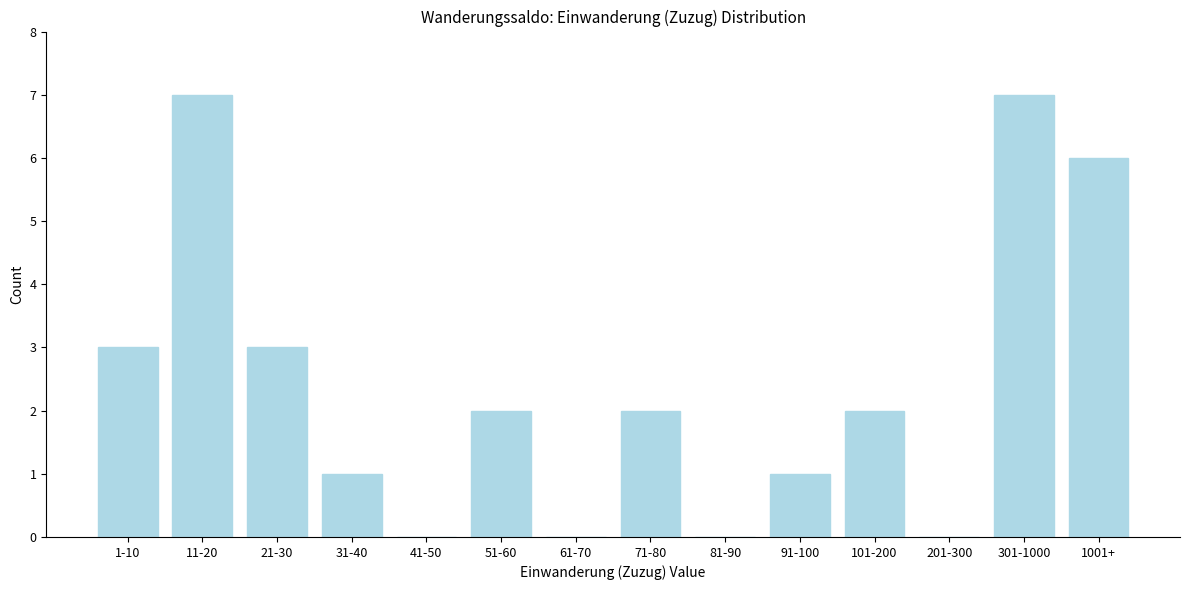

Reading left to right, transcribe all the data shown in this chart.

1-10=3	11-20=7	21-30=3	31-40=1	41-50=0	51-60=2	61-70=0	71-80=2	81-90=0	91-100=1	101-200=2	201-300=0	301-1000=7	1001+=6